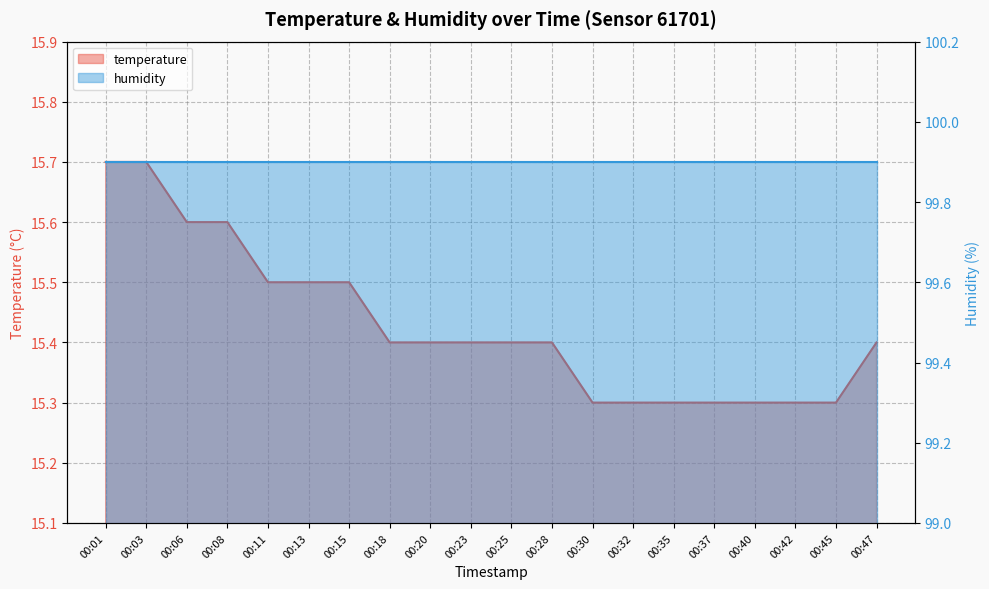

Is it true that the value at 00:03 is 24.1?

False